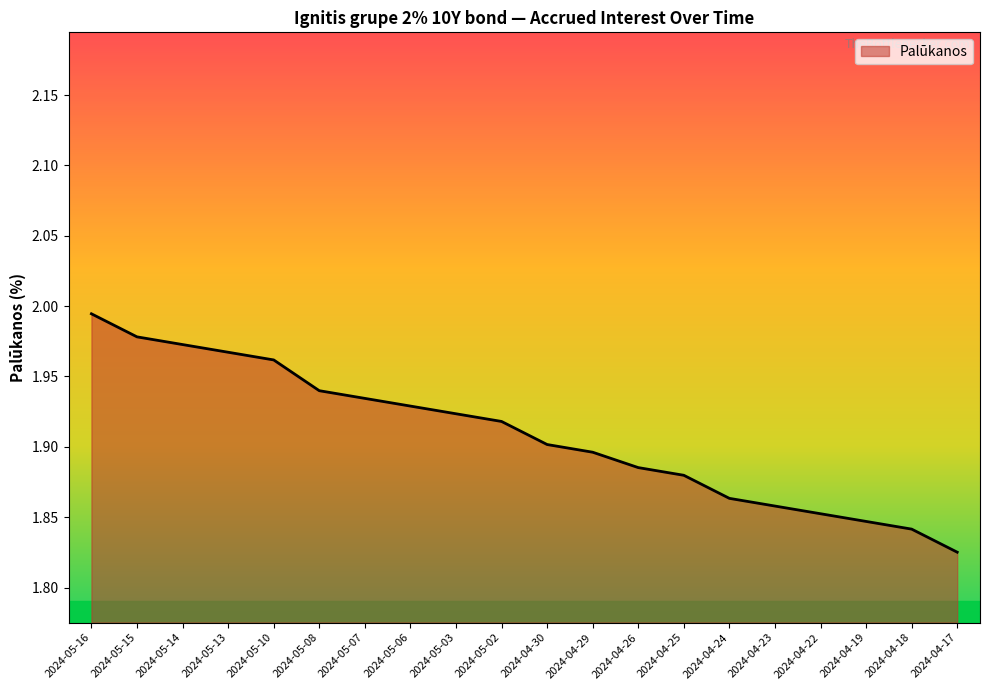

What position from the left is 2024-05-14?

3